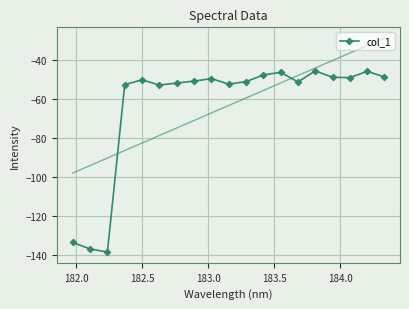

What is the value of the col_1 point at the 13th from the left?

-46.2